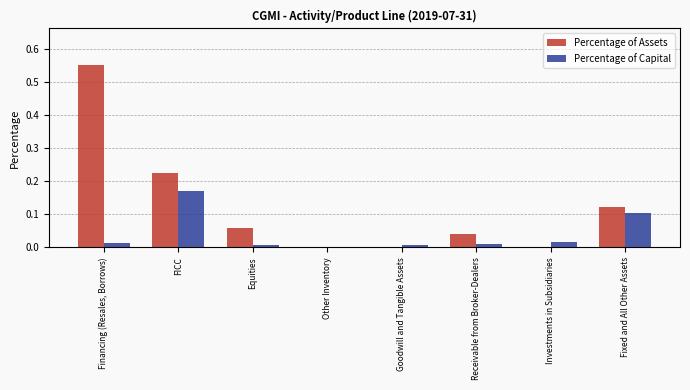

The Percentage of Assets series shows 0.0 at Receivable from Broker-Dealers. True or false?

True